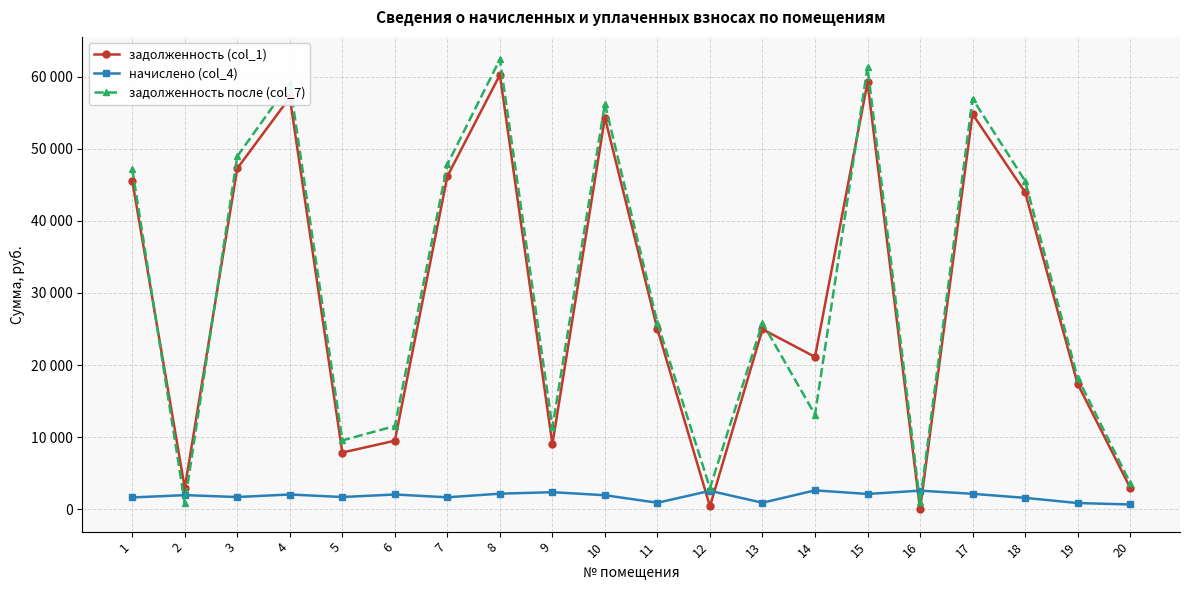

Reading left to right, extract all data points from this chart.

задолженность (col_1): 45587.9	2937.3	47285.8	57122.3	7850.8	9497.2	46187.2	60268.1	9025.0	54325.9	24966.0	386.2	24966.0	21124.2	59219.3	0.0	54818.4	43990.1	17394.5	2993.0
начислено (col_4): 1621.5	1943.0	1681.9	2031.8	1681.9	2033.5	1642.8	2143.6	2351.4	1932.3	888.0	2539.7	888.0	2605.4	2106.3	2566.3	2127.7	1564.7	847.1	650.0
задолженность после (col_7): 47209.4	830.2	48967.6	59154.0	9532.6	11530.7	47830.0	62411.7	11376.5	56258.2	25854.0	2925.9	25854.0	13116.6	61325.6	925.8	56946.1	45554.7	18241.7	3643.1